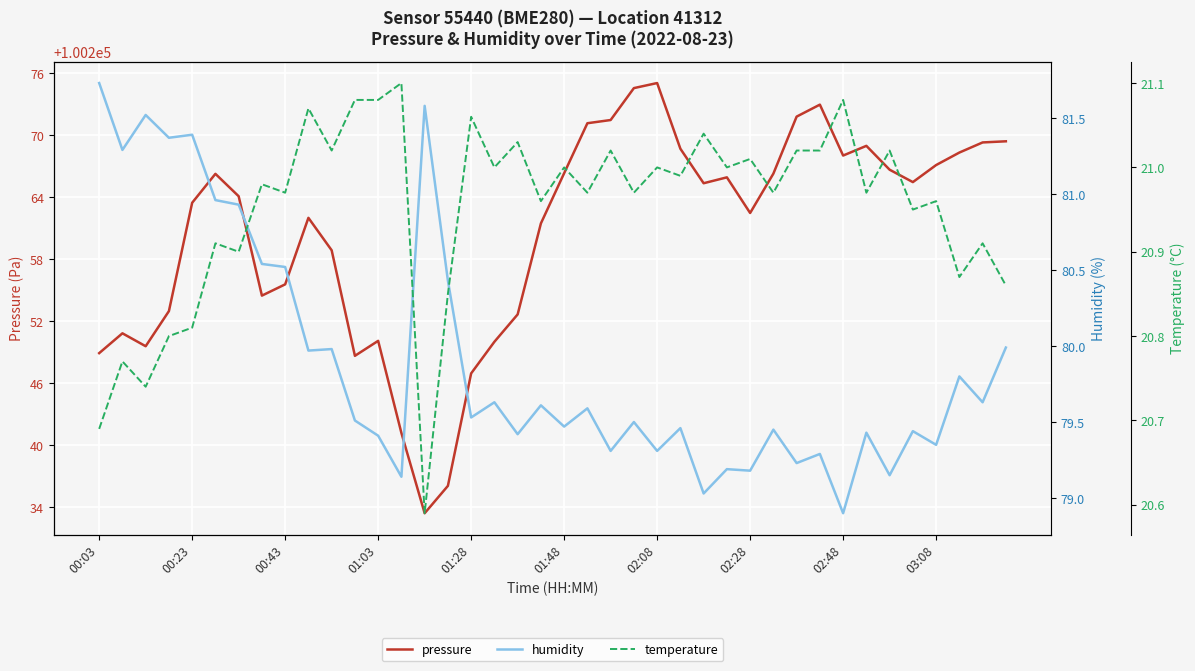

Which series changed the most between 00:03 and 17?

humidity